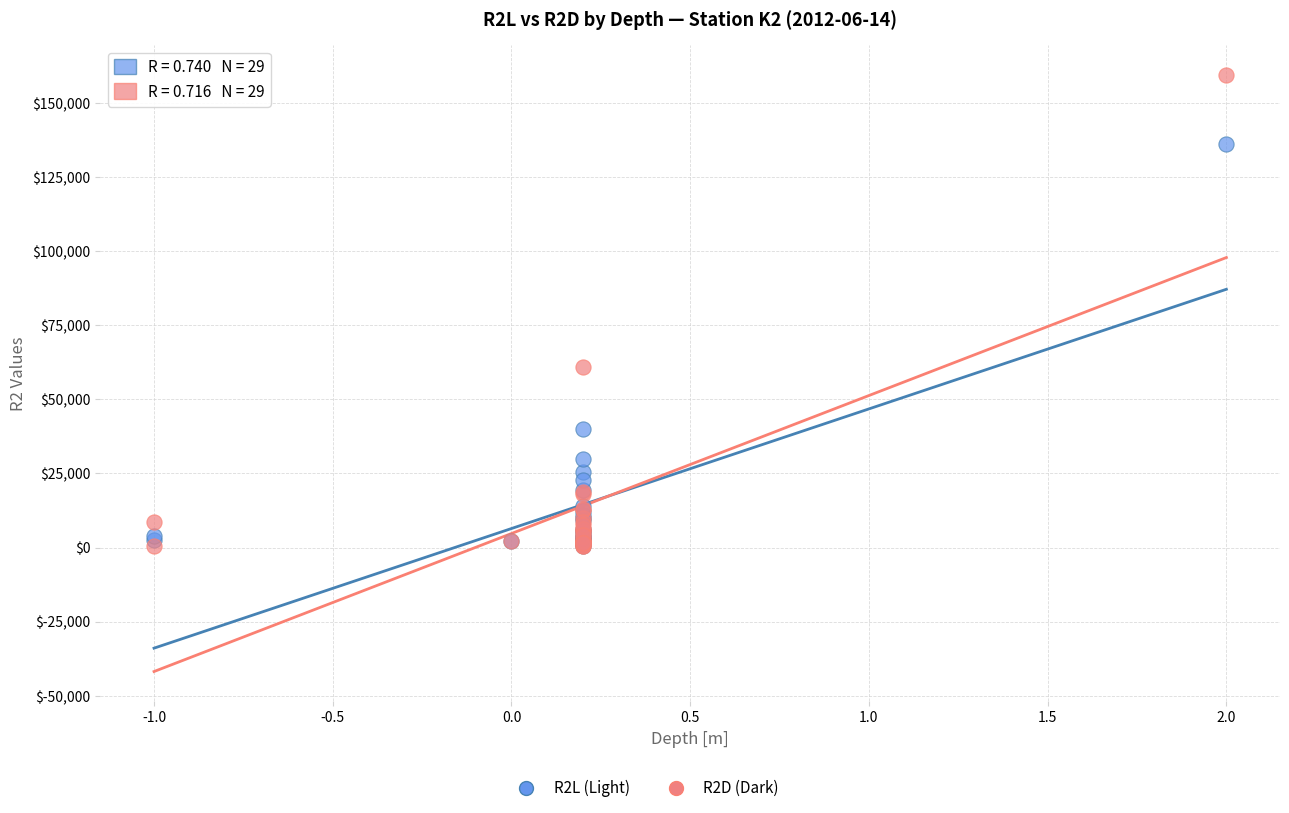

Across all series, what Y value is closest to 80010?

60804.6